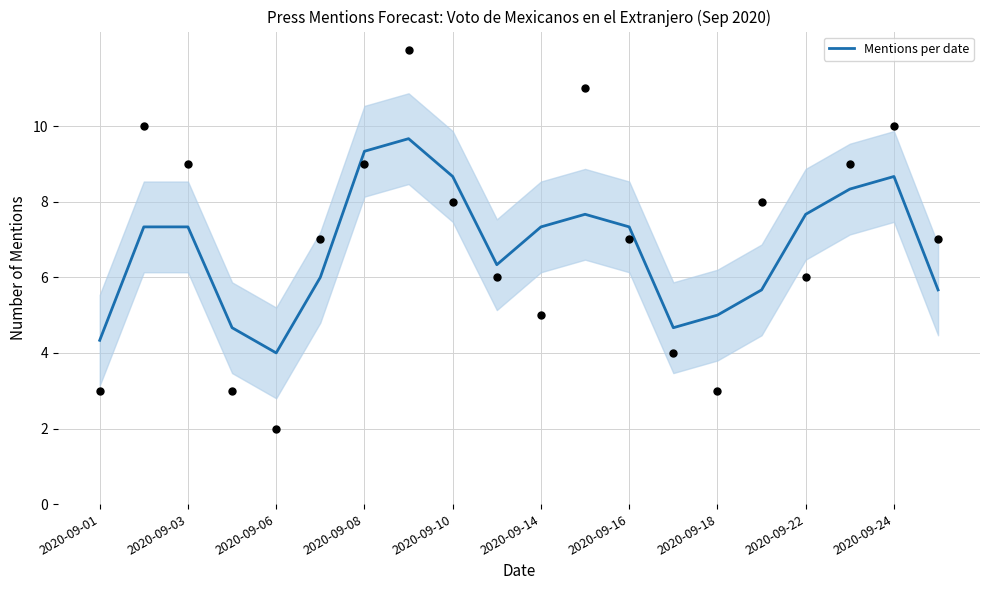

What is the lowest value of the Mentions per date series?

4.0